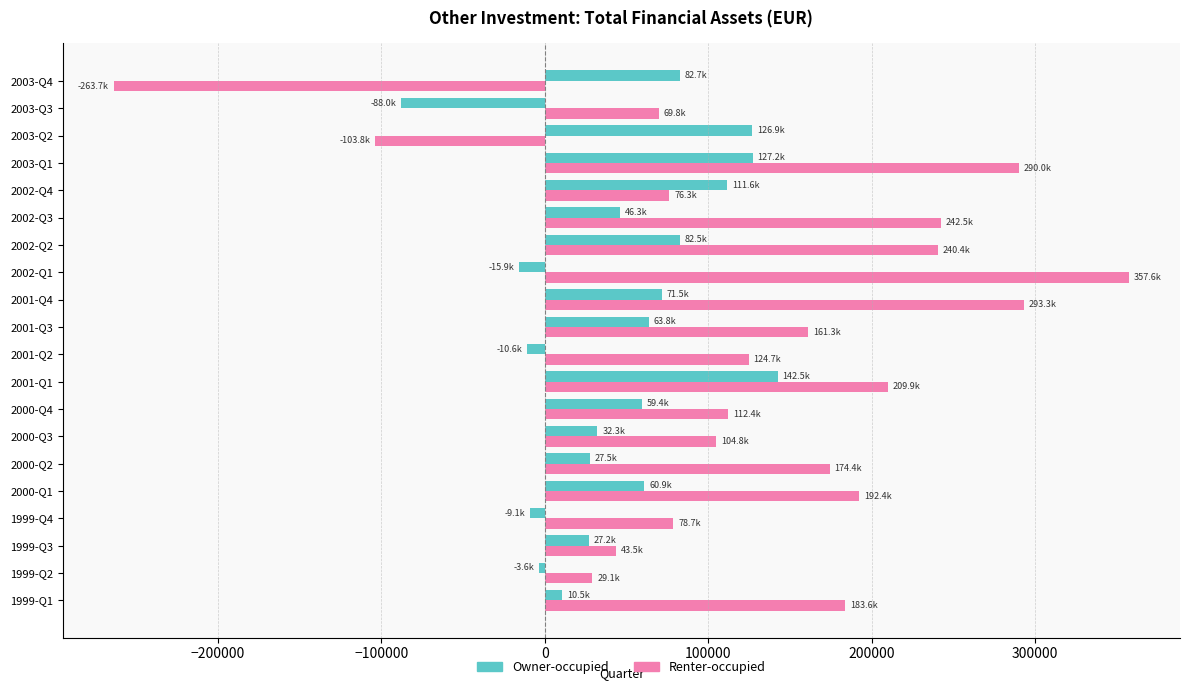

The value of Owner-occupied at 2002-Q4 is 196963.0. True or false?

False